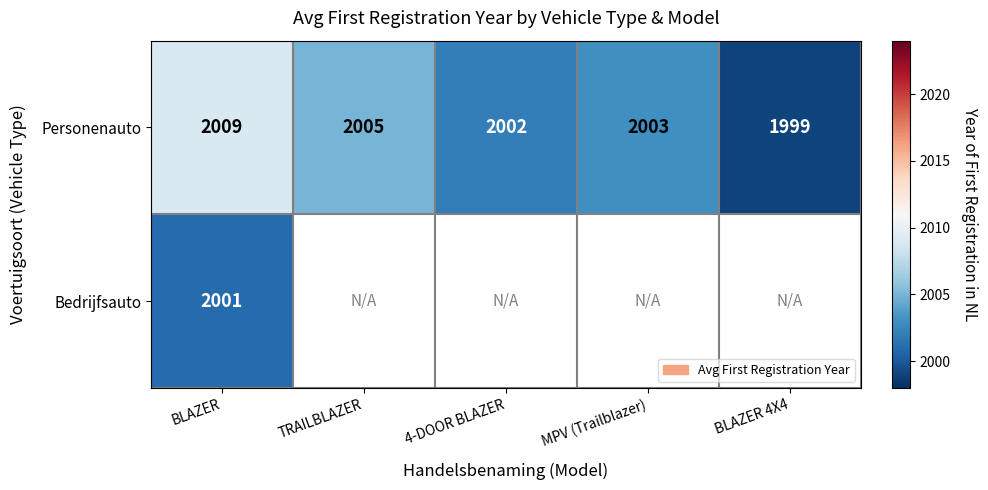

At which label does Personenauto reach its minimum?

BLAZER 4X4